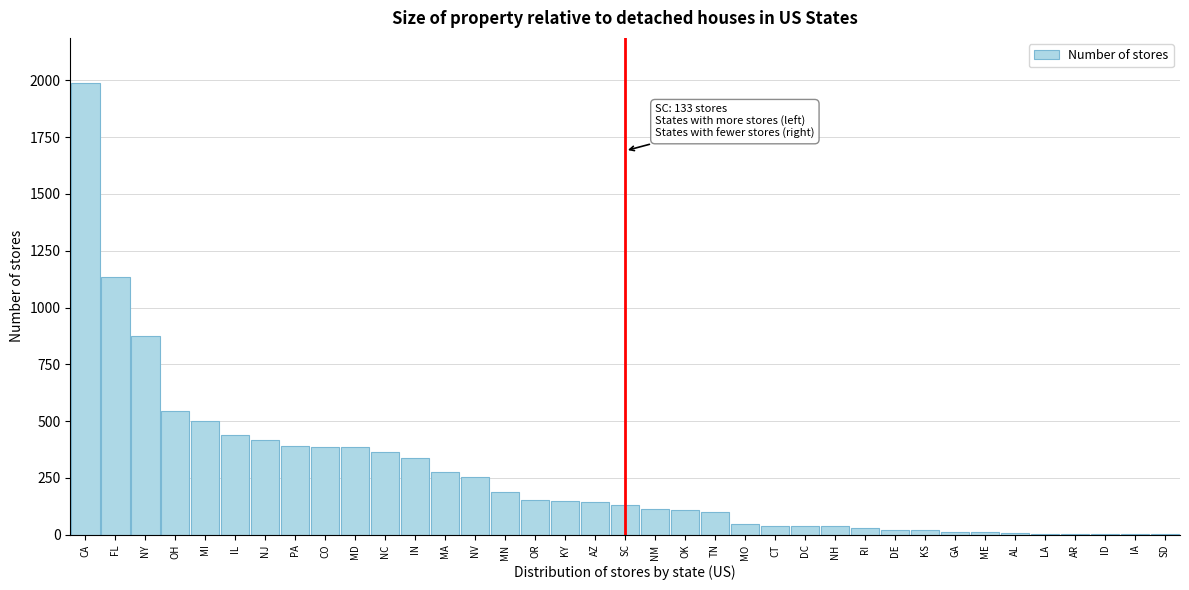

What is the greatest value displayed?

1988